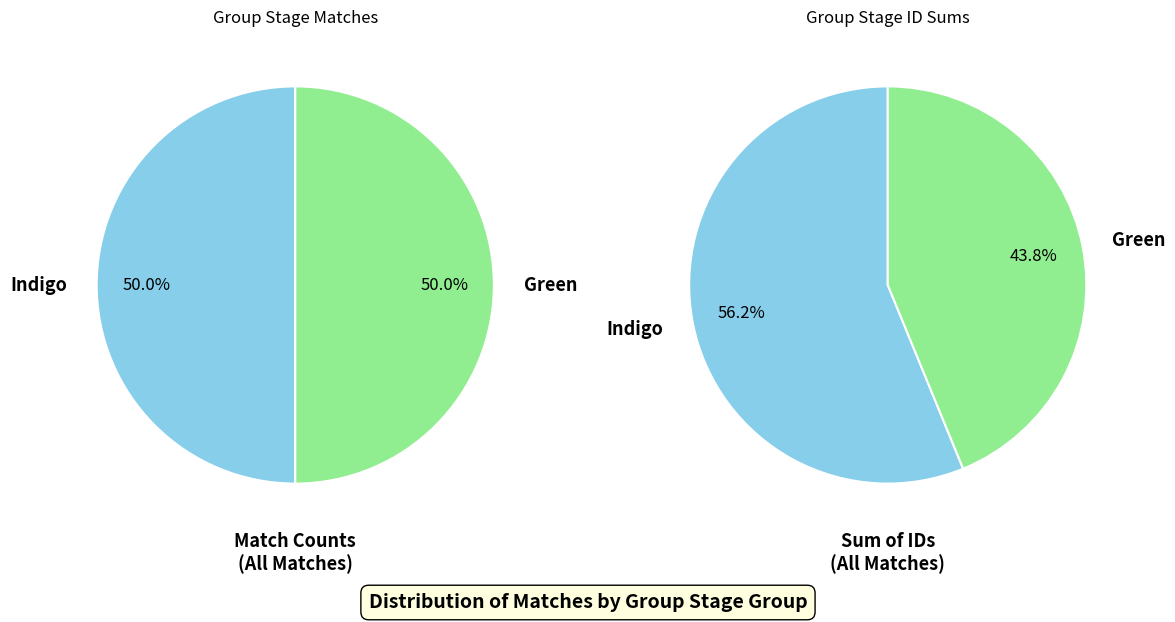

True or false: Indigo accounts for 20% of the total.

False